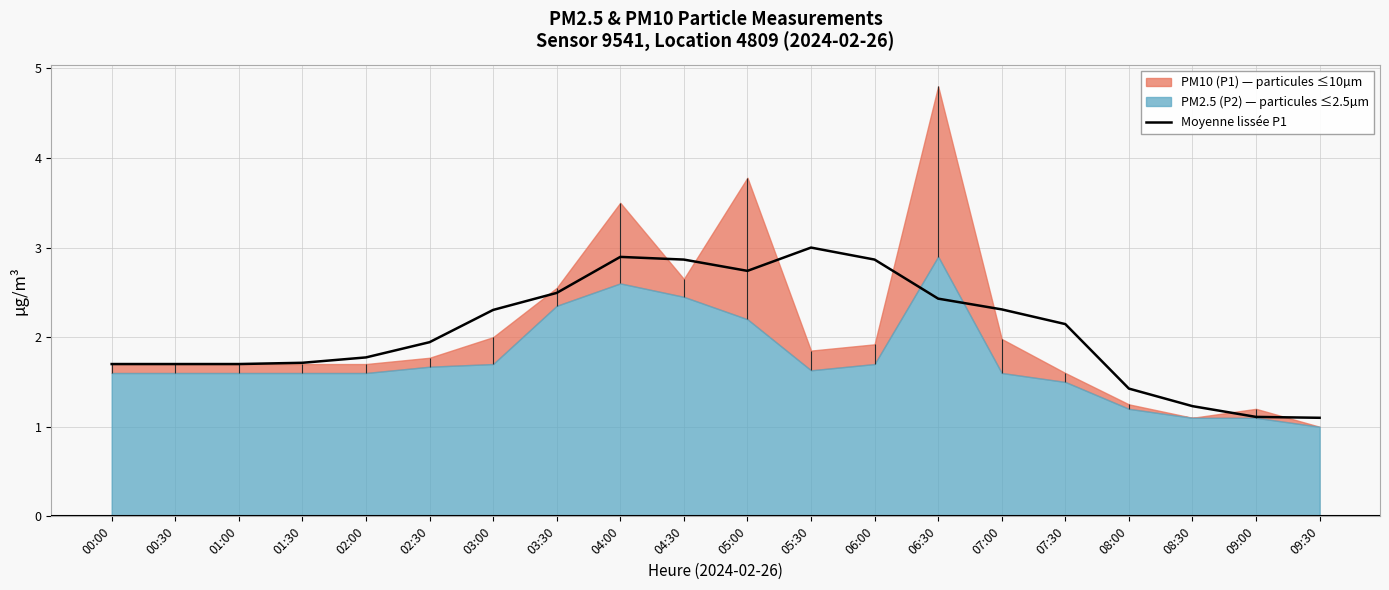

True or false: the data shows 1.1 at 04:00.

False